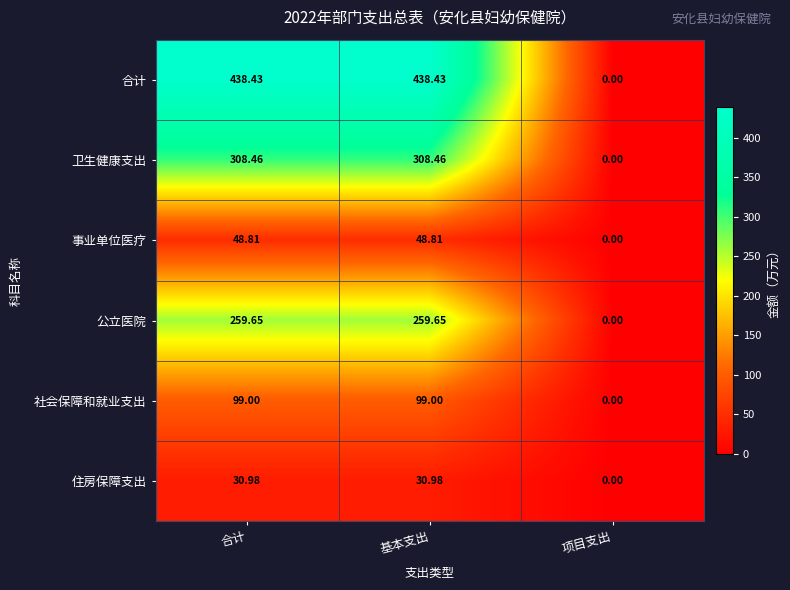

Between 基本支出 and 项目支出, which series saw the biggest shift?

合计